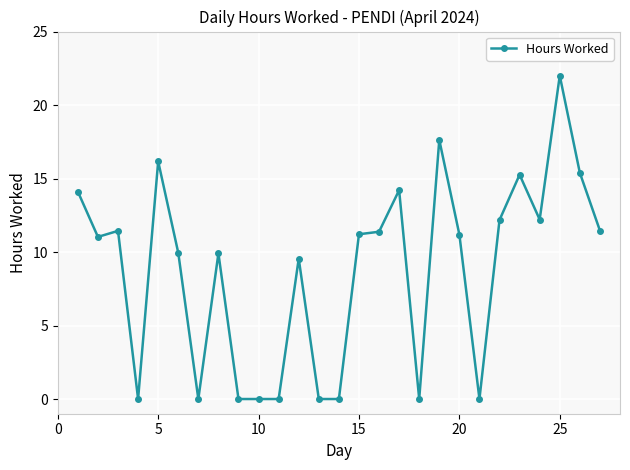

True or false: the data has more than 2 interior local peaks.

True